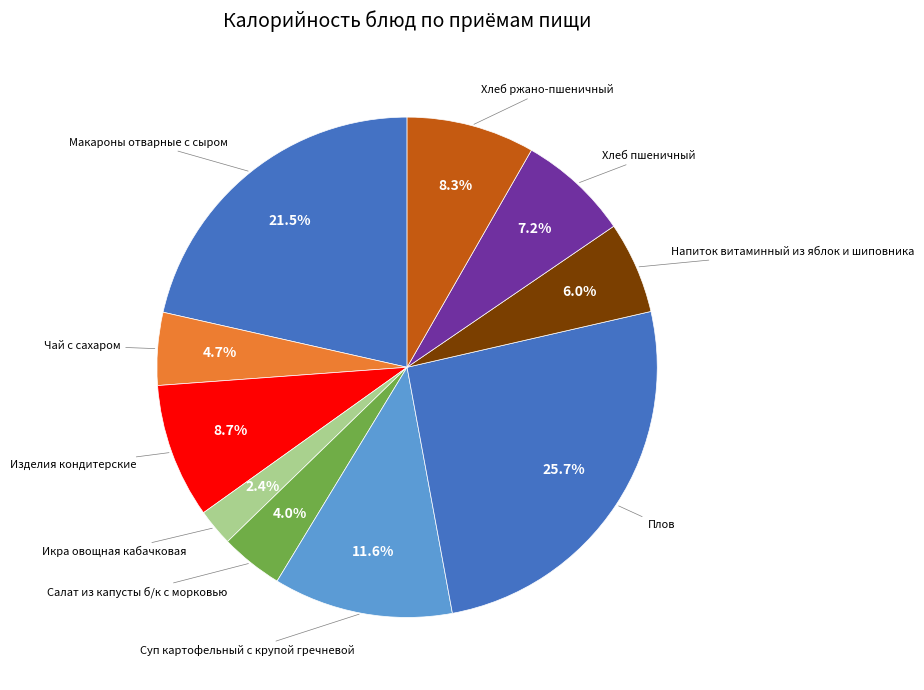

Count the number of slices in the pie.

10